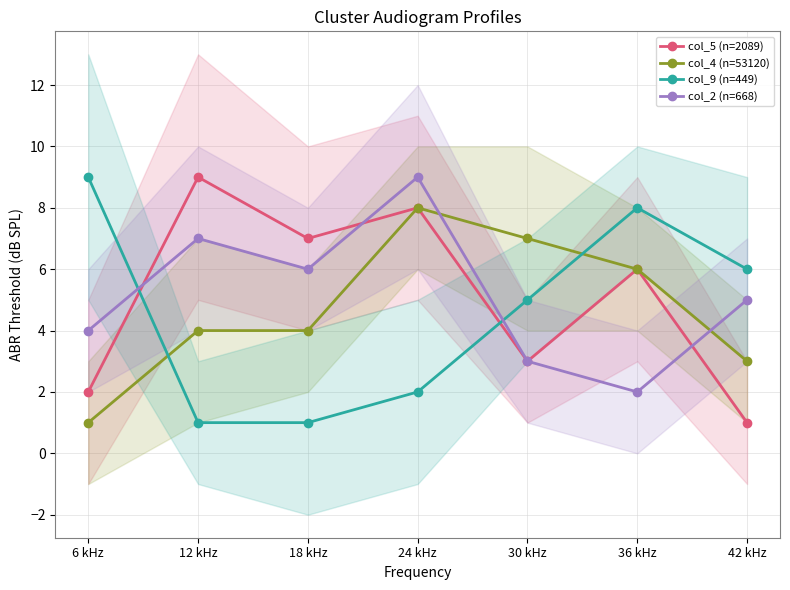

What are all the series names shown in the legend?

col_5 (n=2089), col_4 (n=53120), col_9 (n=449), col_2 (n=668)